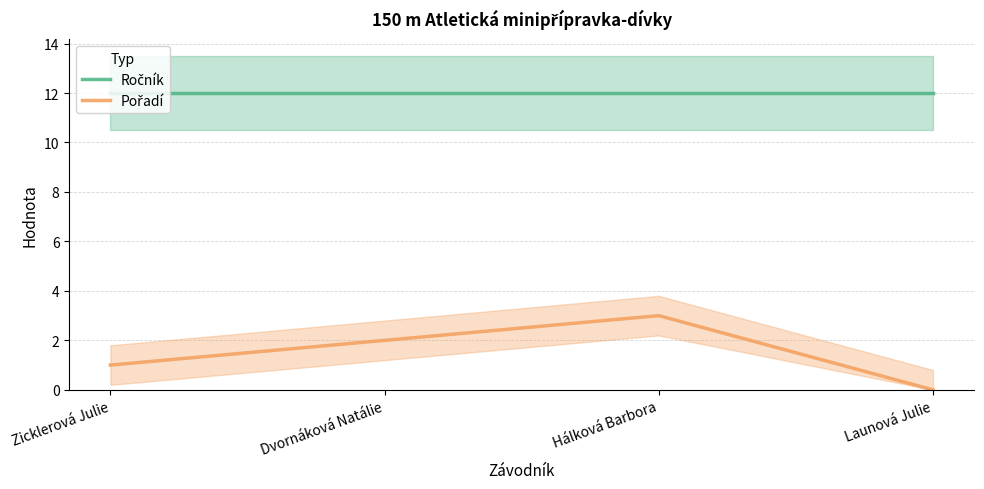

Count the number of data series in this chart.

2